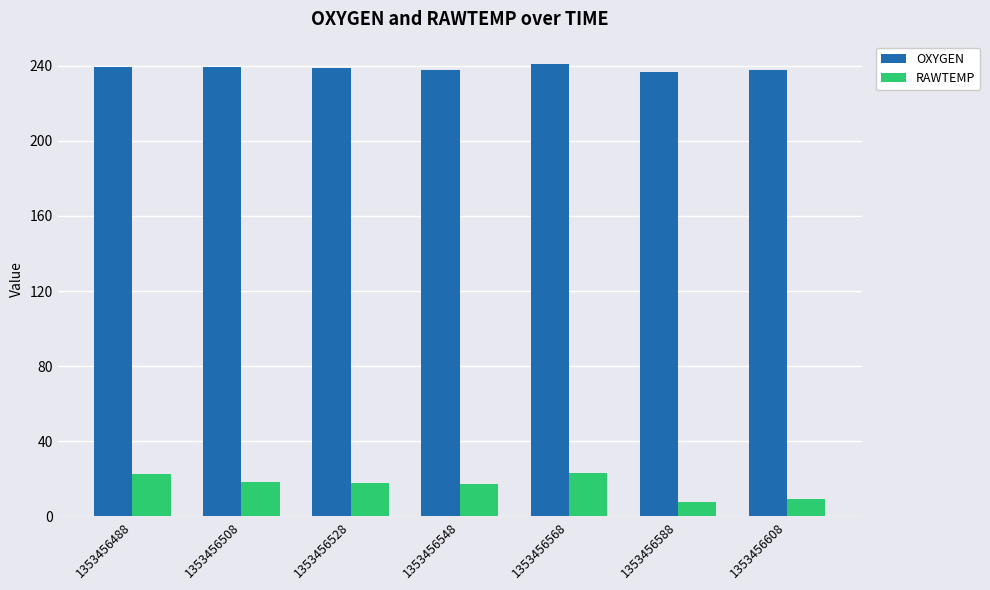

The OXYGEN series shows 237.8 at 1353456548. True or false?

True